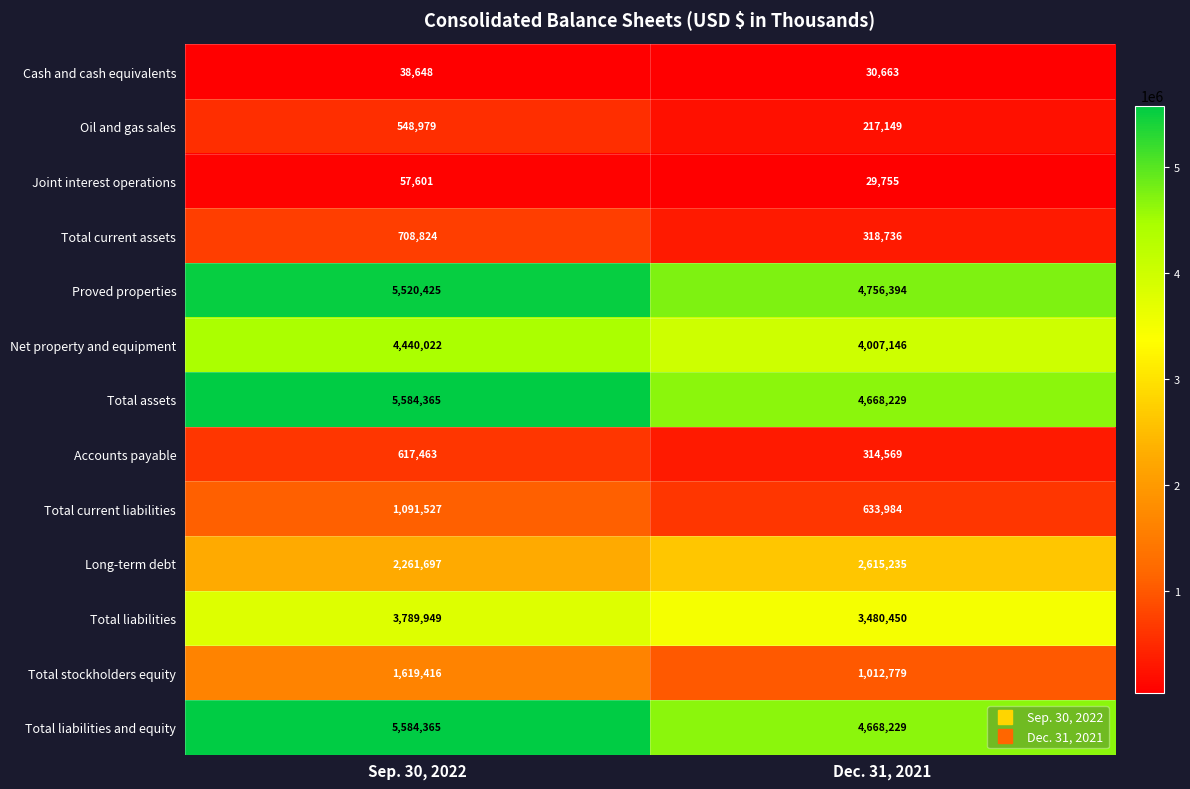

What is the sum of the Total liabilities and equity values at Sep. 30, 2022 and Dec. 31, 2021?

10252594